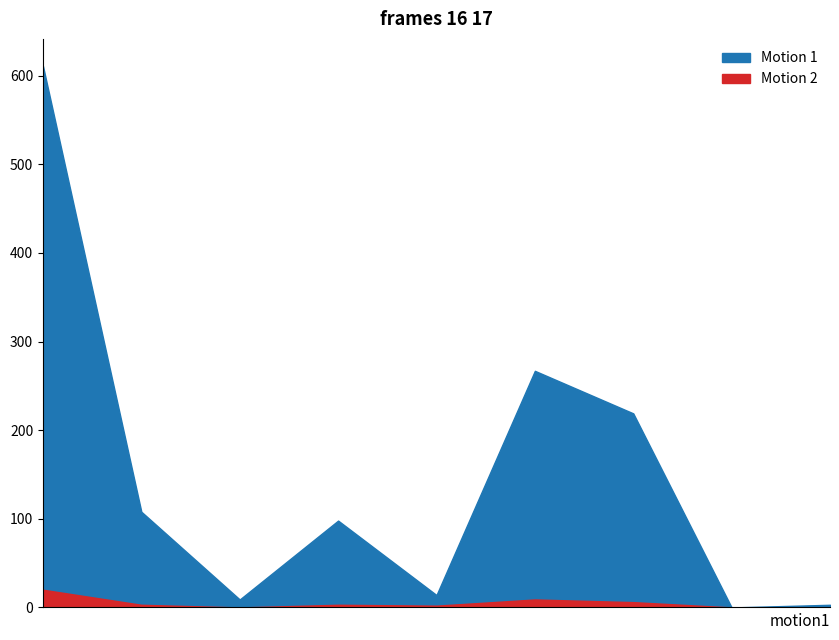

Reading right to left, transcribe all the data shown in this chart.

Motion 1: 3	0	219	267	14	98	9	108	611
Motion 2: 0	0	6	9	2	3	0	3	20